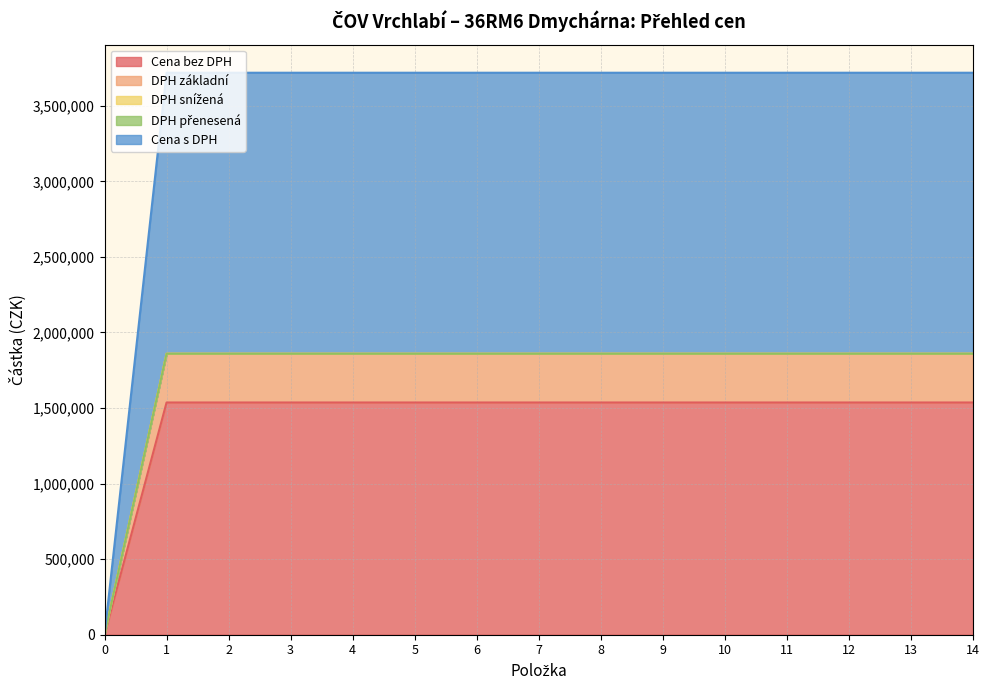

The DPH základní series shows 3315674.0 at 4. True or false?

False